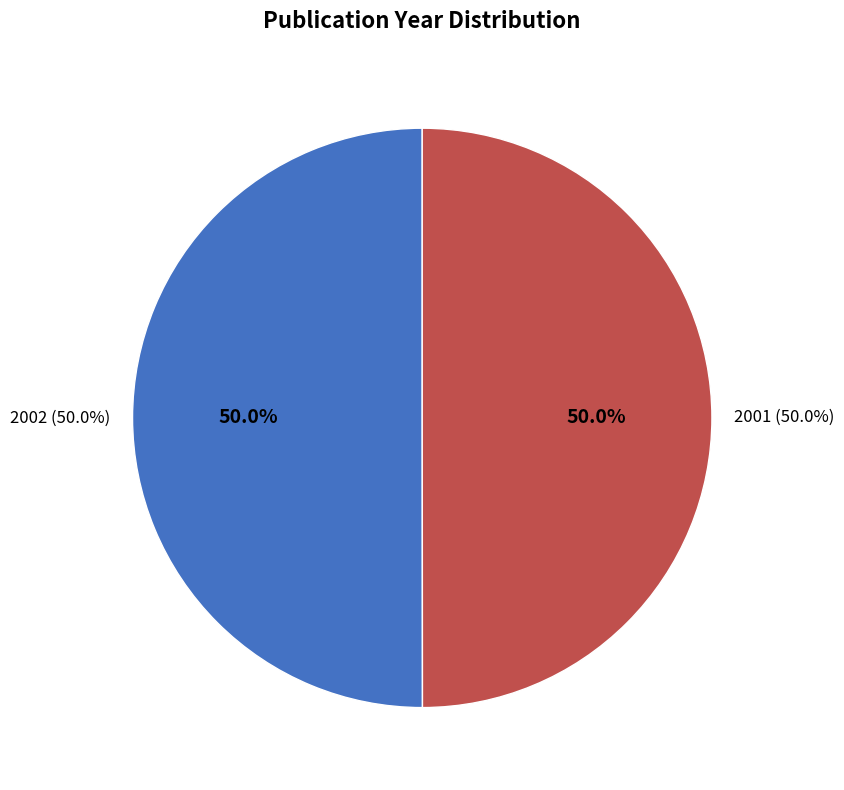

How many slices are in this pie chart?

2